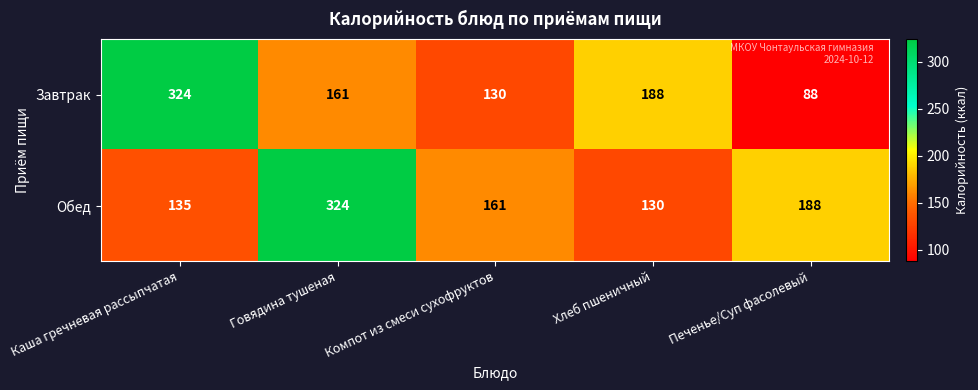

List the series in order of their overall mean, lowest first.

Завтрак, Обед